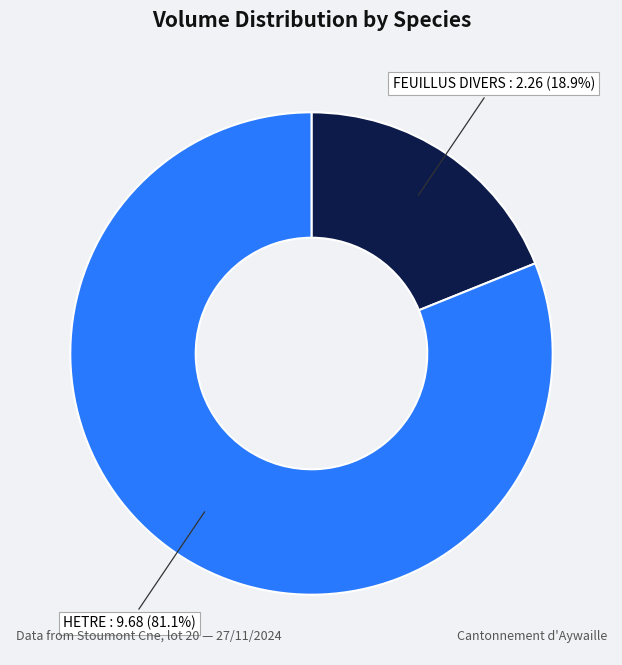

Which has a higher value, FEUILLUS DIVERS or HETRE?

HETRE